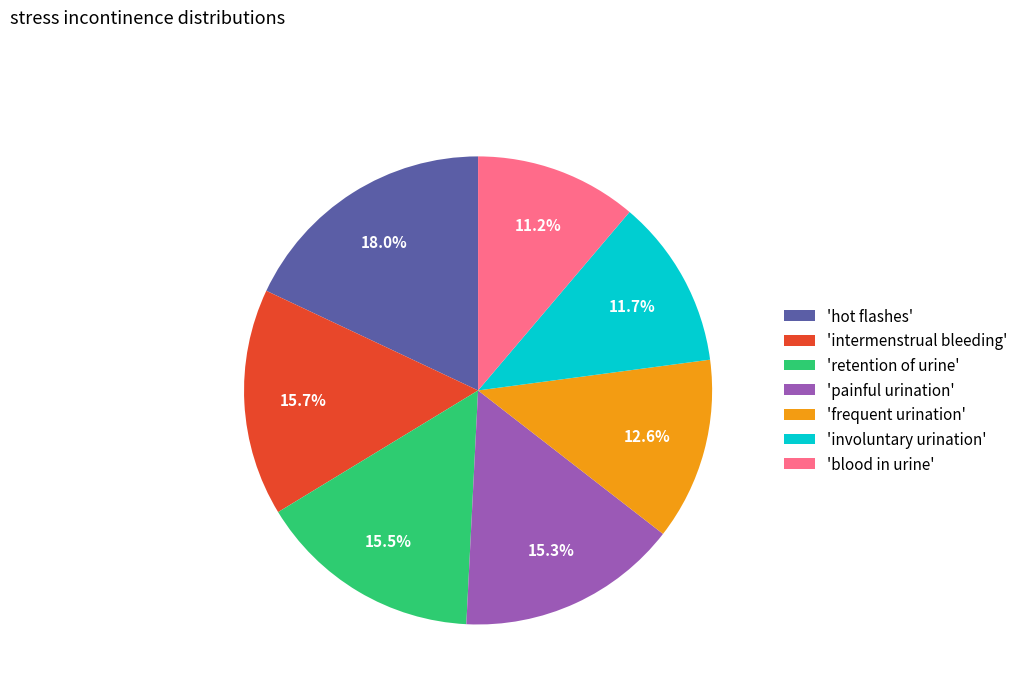

Which category has the biggest portion of the pie?

'hot flashes'